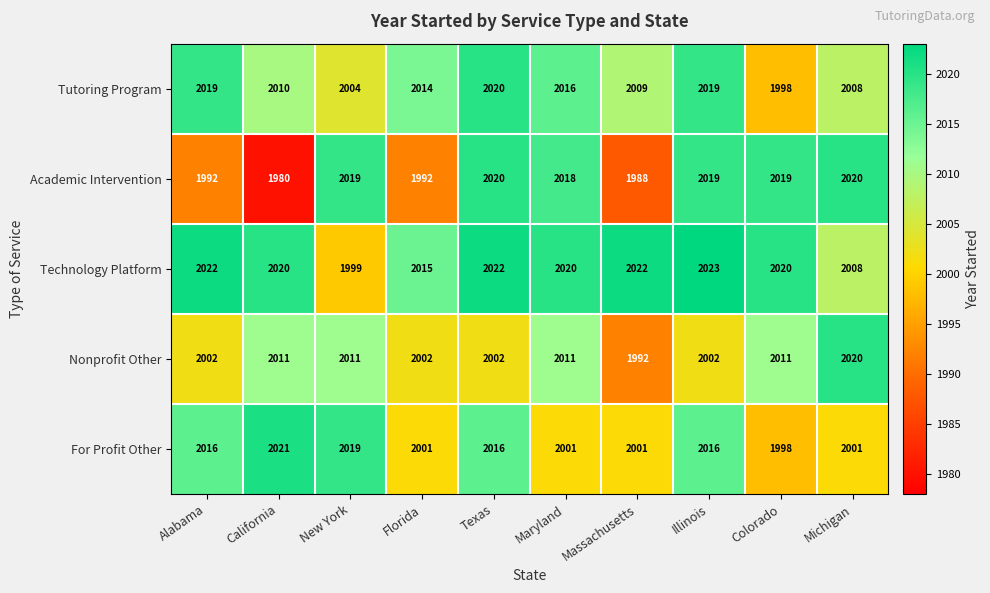

What is the difference between the maximum and minimum values in the Tutoring Program series?

22